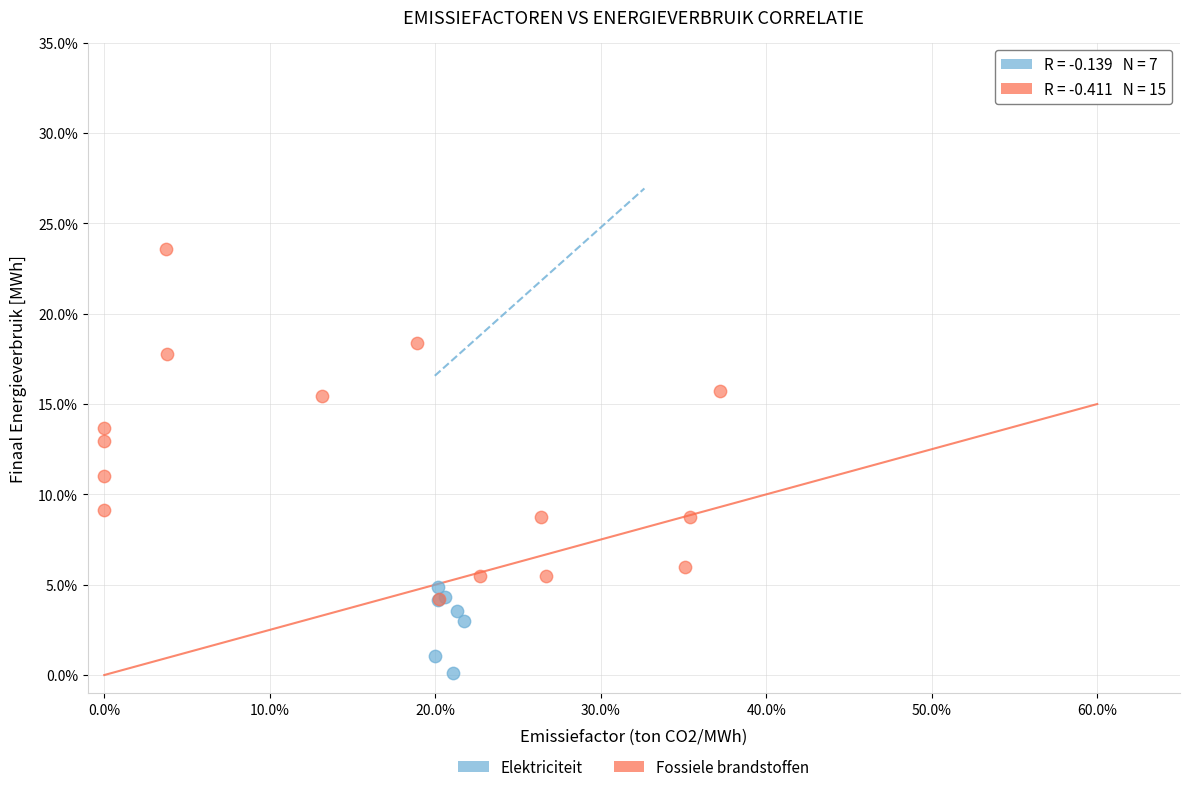

Which series reaches the minimum Y coordinate?

Elektriciteit